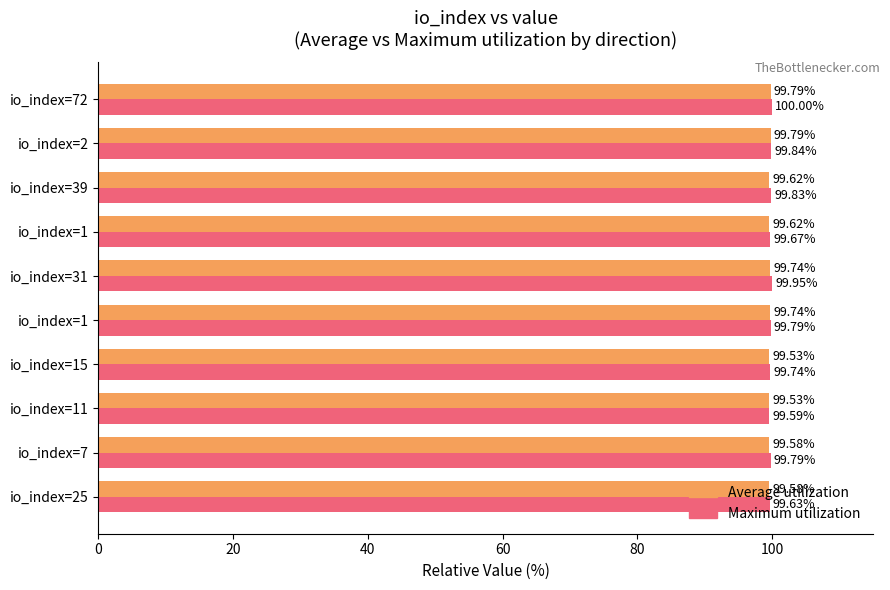

How many data points does each series have?

10